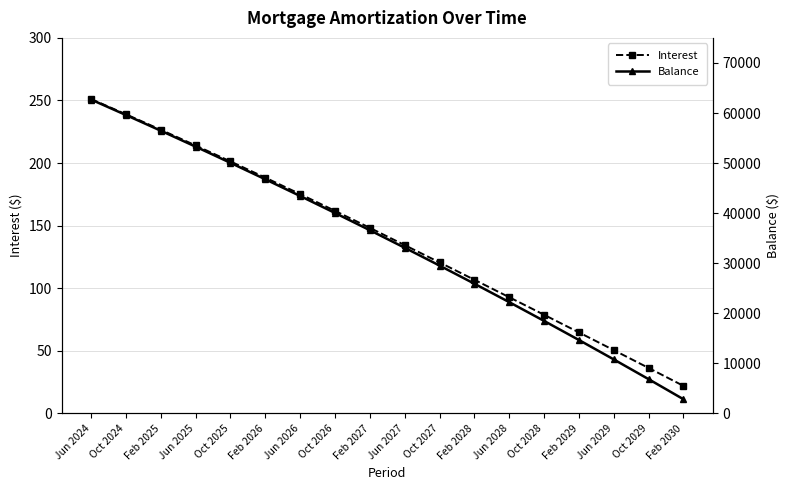

How many values in the Balance series exceed 36591?

8